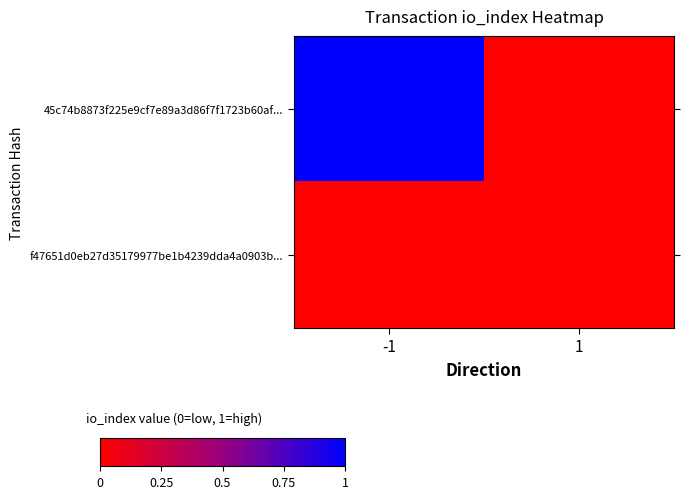

At how many categories does at least one series exceed 0?

1